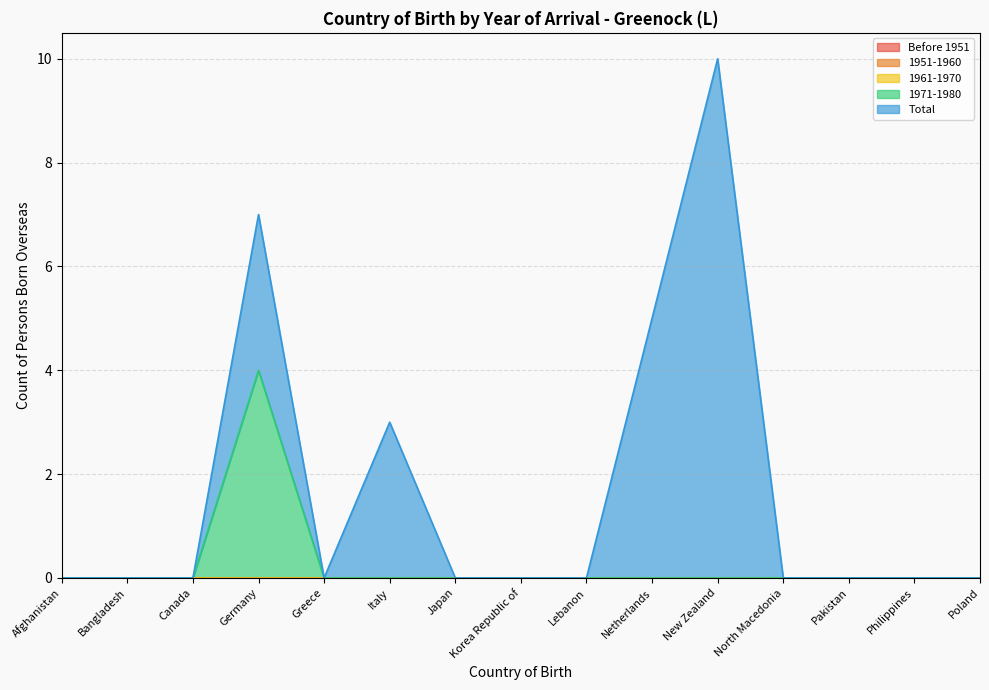

Between Pakistan and Italy, which is larger?

Pakistan